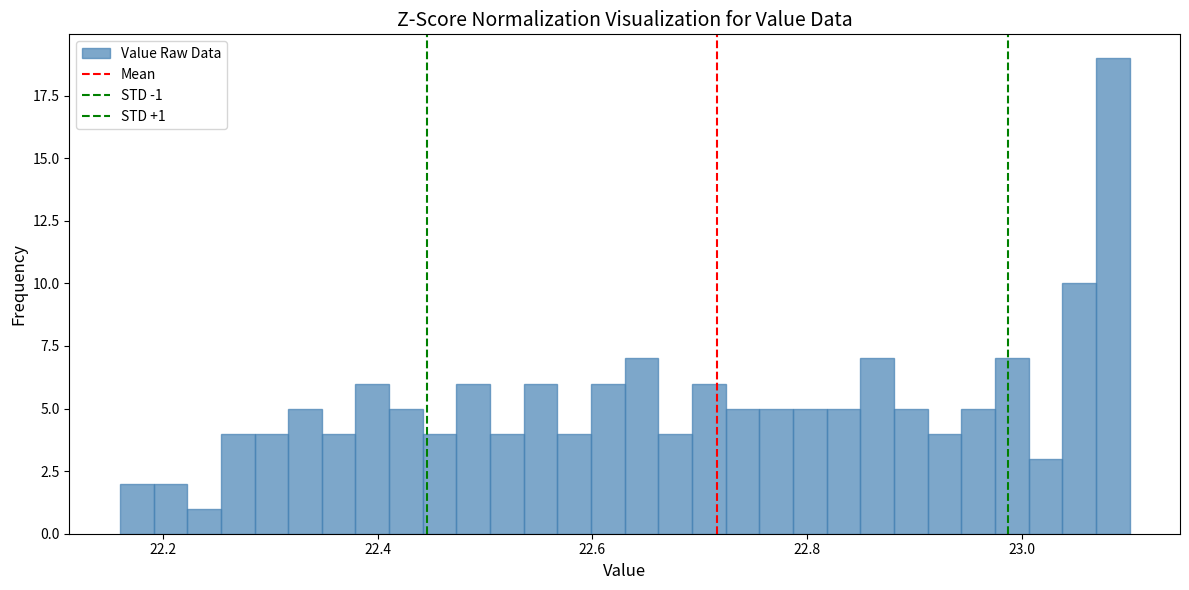

Around what value on the x-axis is the tallest bar? Give the approximate position of its centre, as read against the axis.

23.08